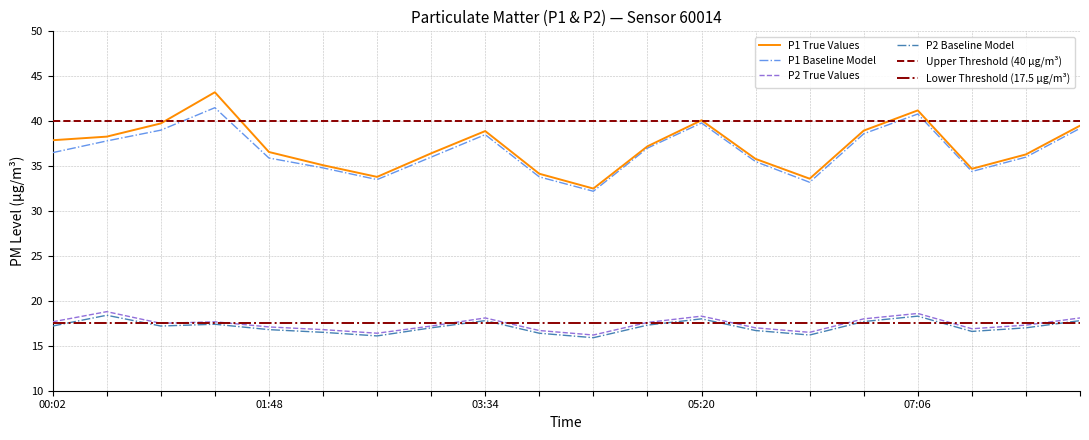

Which series changed the most between 00:02 and 02:15?

P1